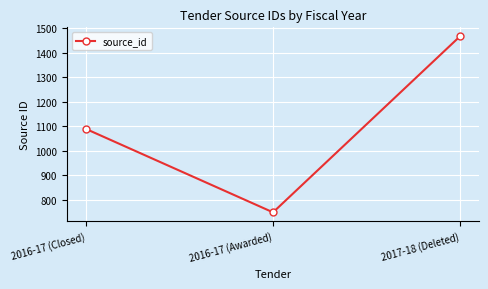

Read the value at 2017-18 (Deleted), to the nearest 50.

1450